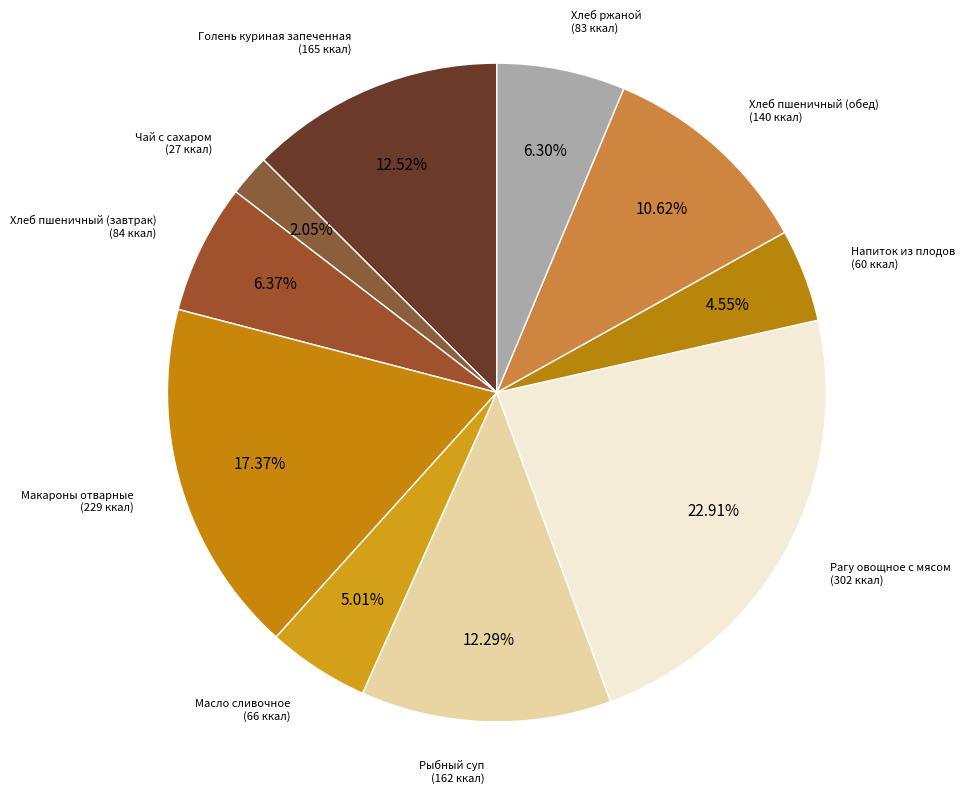

To the nearest percent, what is the average slice percentage?

10%